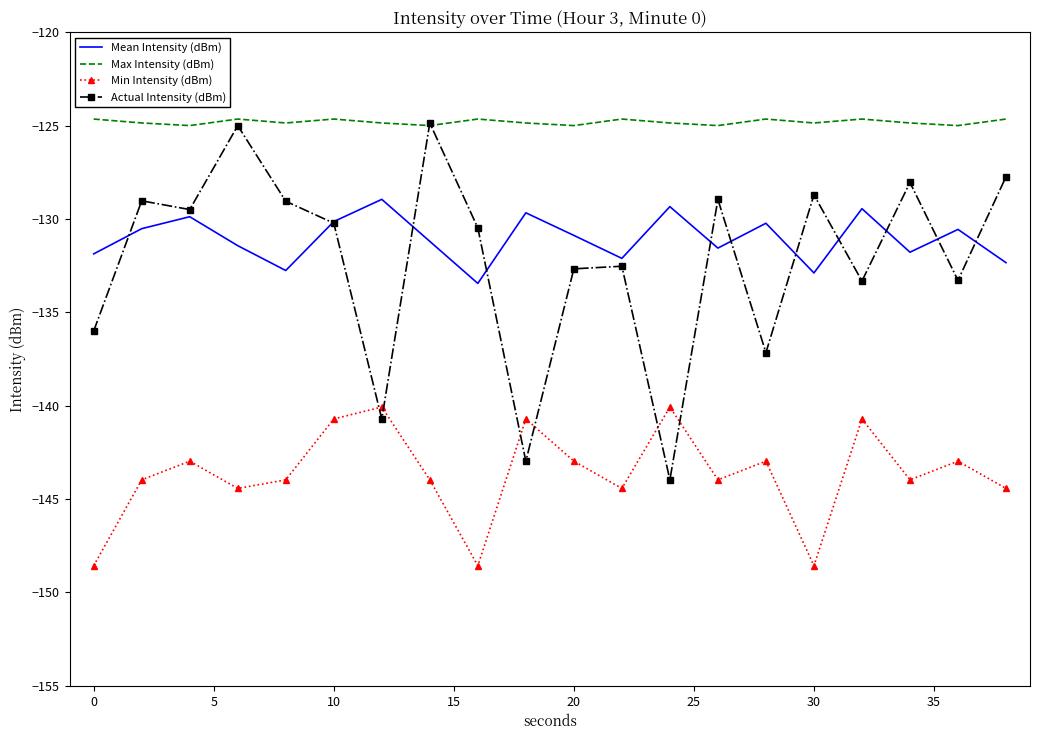

True or false: Max Intensity (dBm) and Min Intensity (dBm) cross at least once.

False